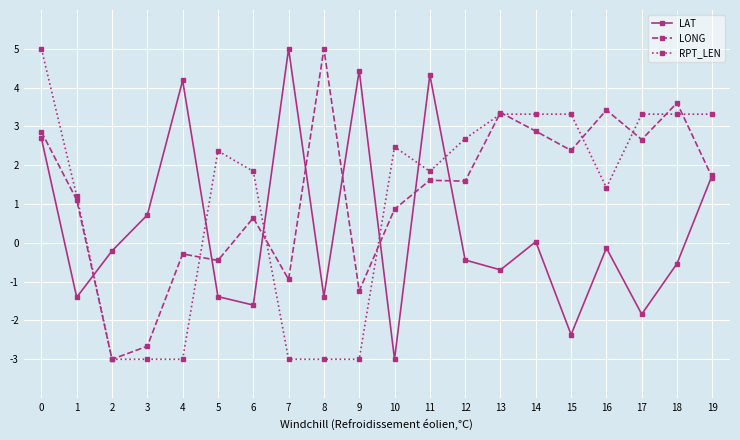

What are all the series names shown in the legend?

LAT, LONG, RPT_LEN